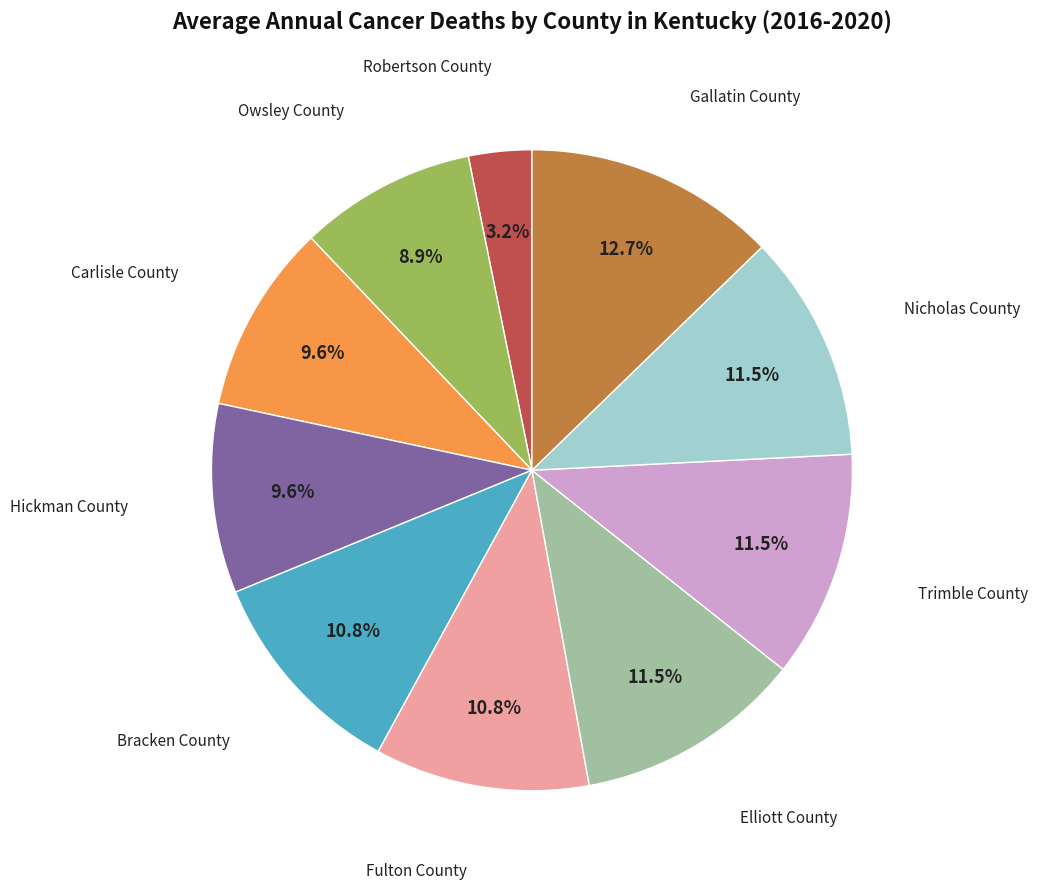

Does any single category account for the majority?

No